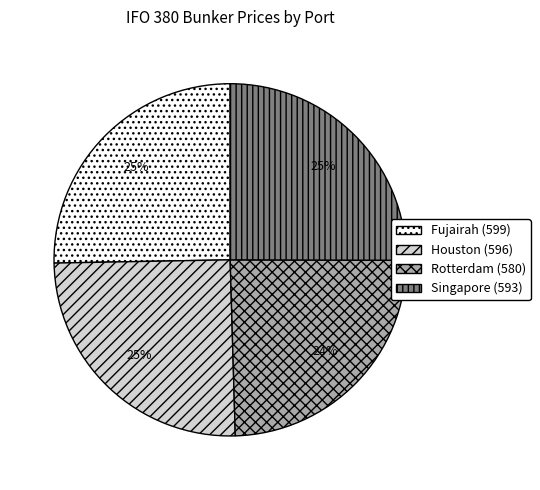

Which has a higher value, Rotterdam or Fujairah?

Fujairah